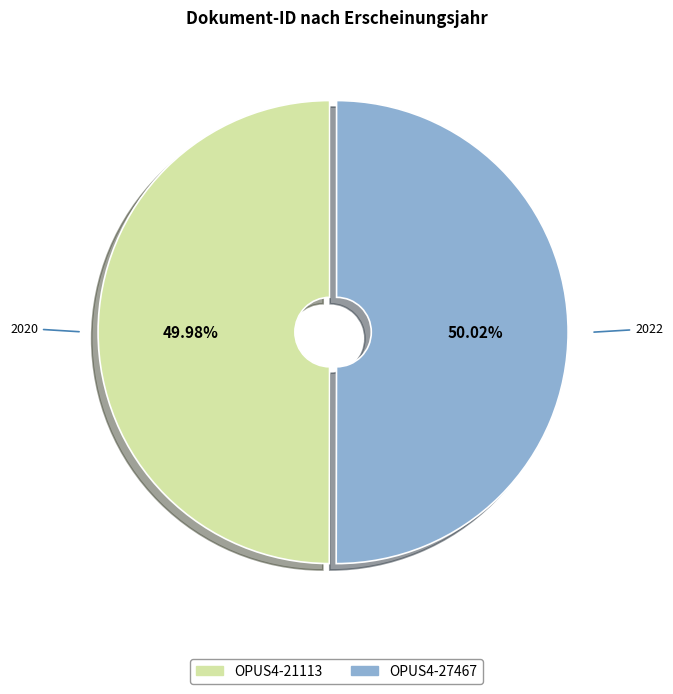

To the nearest percent, what portion does OPUS4-21113 represent?

50%